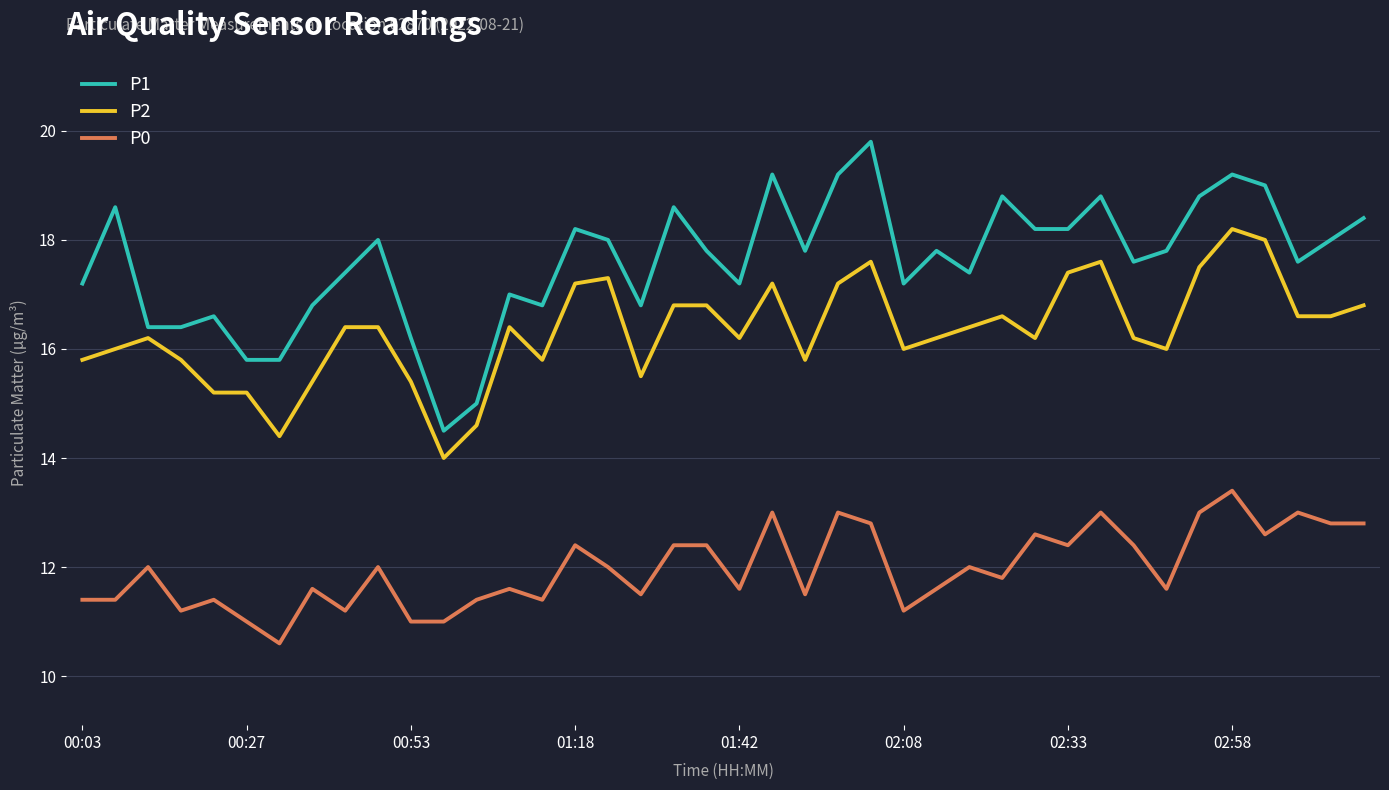

What is the difference between the maximum and minimum values in the P2 series?

4.2